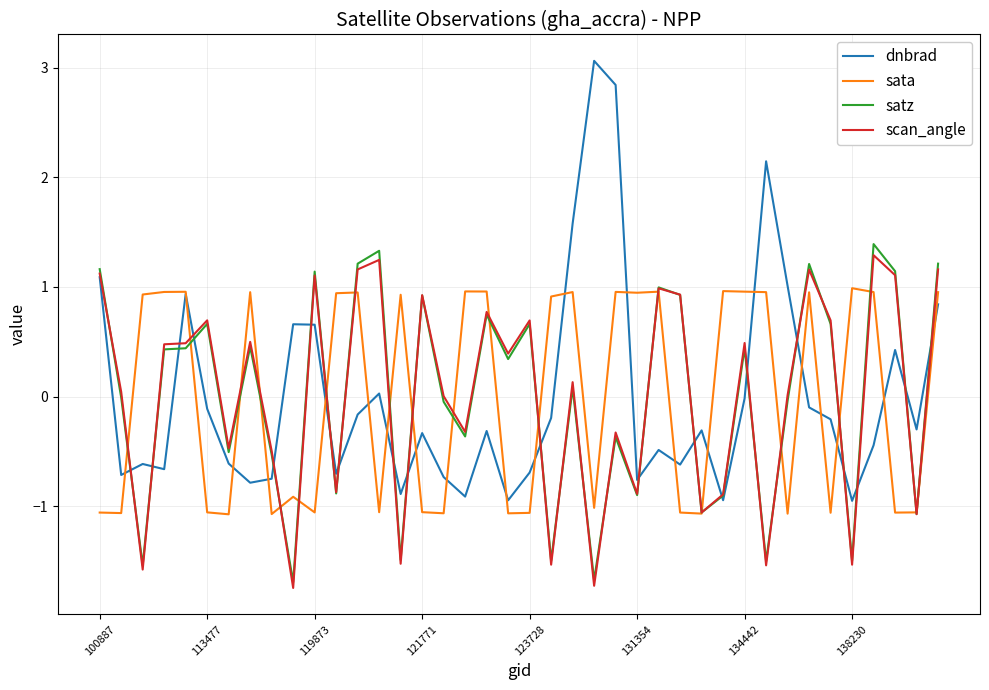

What is the minimum value for satz?

-1.7